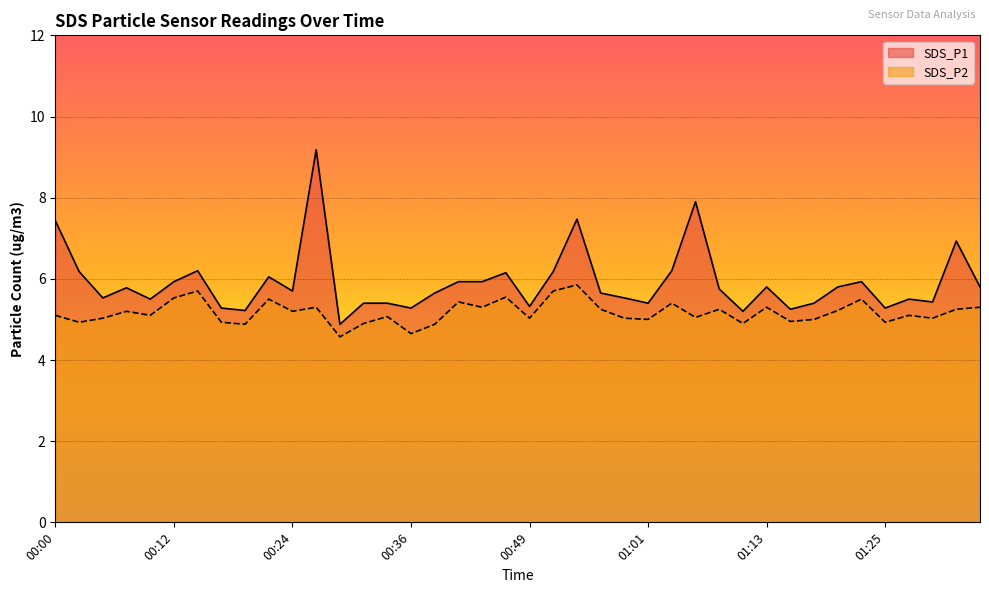

At how many categories does at least one series exceed 5?

39